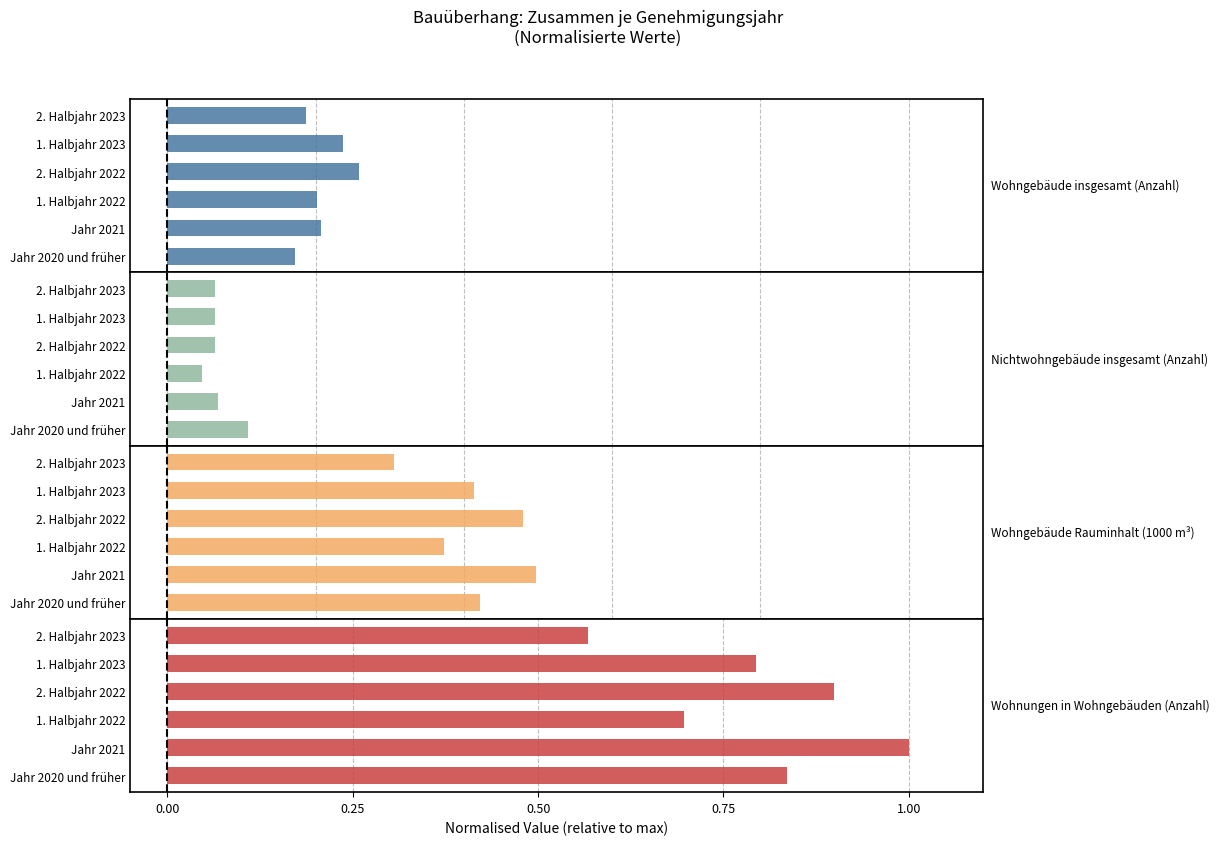

List the series in order of their overall mean, highest first.

Wohnungen in Wohngebäuden (Anzahl), Wohngebäude Rauminhalt (1000 m³), Wohngebäude insgesamt (Anzahl), Nichtwohngebäude insgesamt (Anzahl)